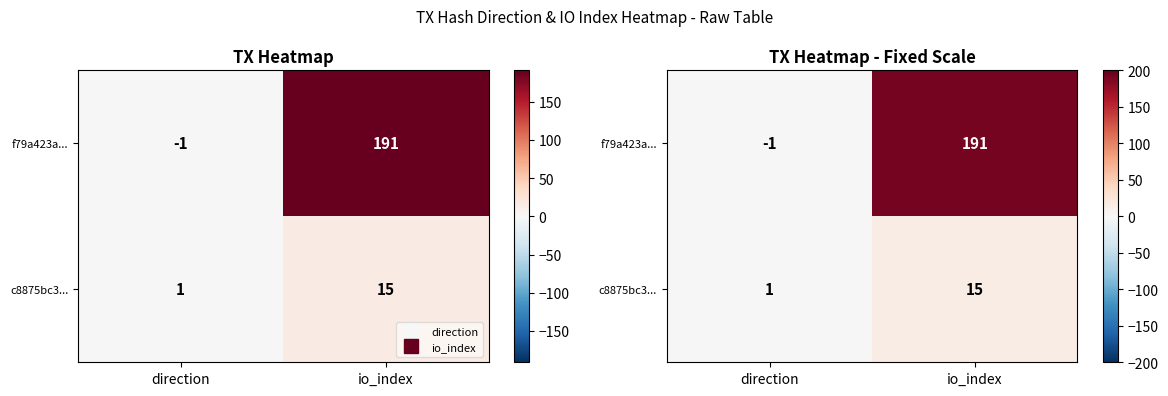

The value of c8875bc3... at io_index is 15. True or false?

True